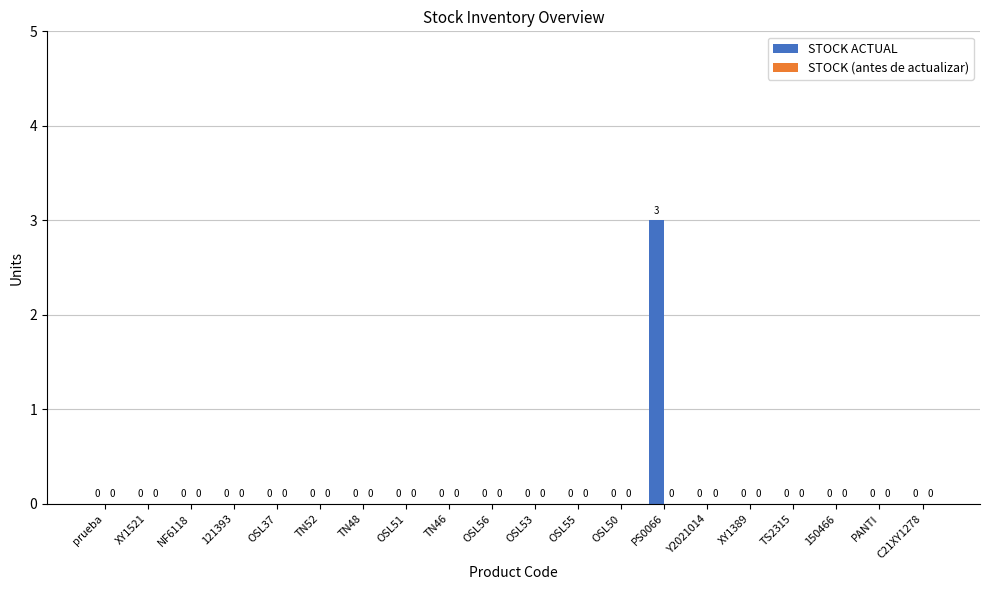

Are the bars horizontal?

No